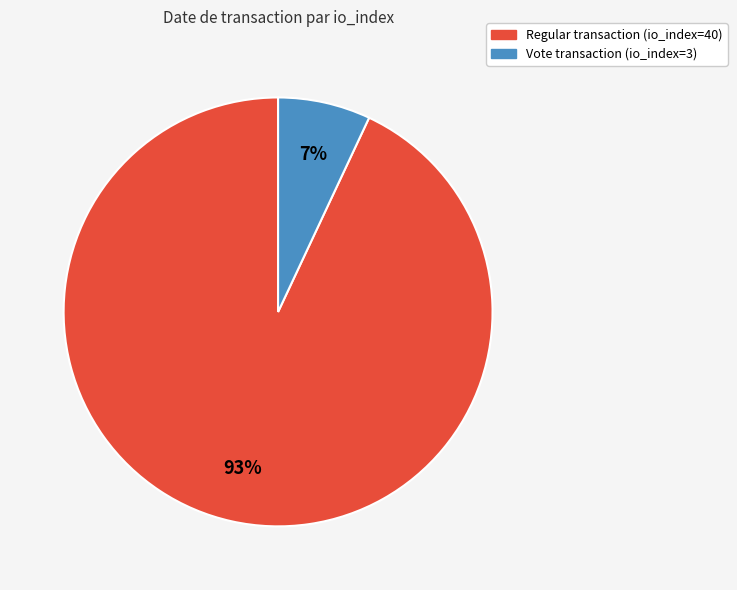

Is there any slice that represents more than half of the pie?

Yes